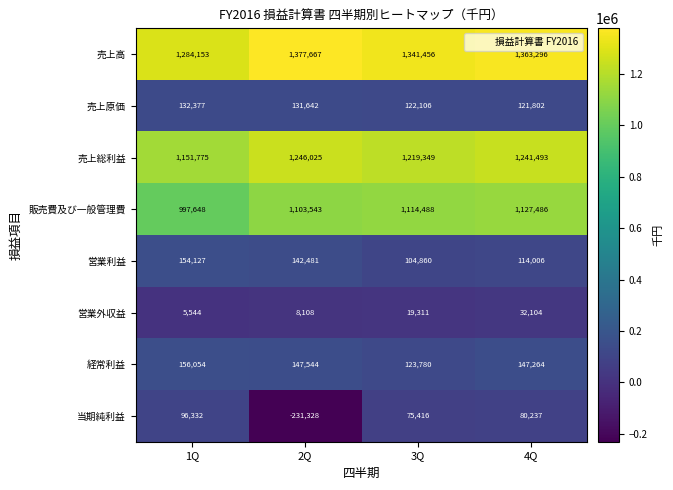

Is the value of 売上総利益 at 1Q greater than the value of 当期純利益 at 2Q?

Yes